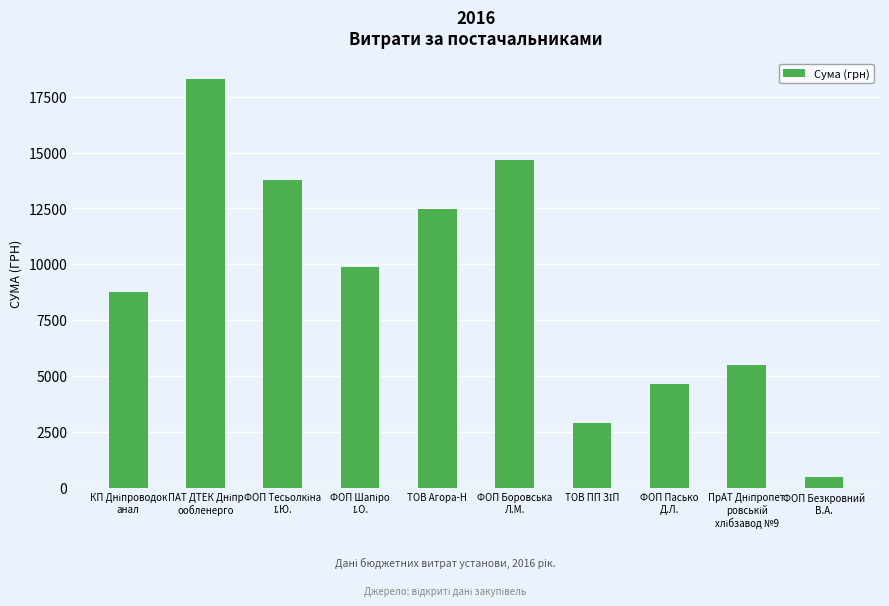

What is the average value?

9143.7